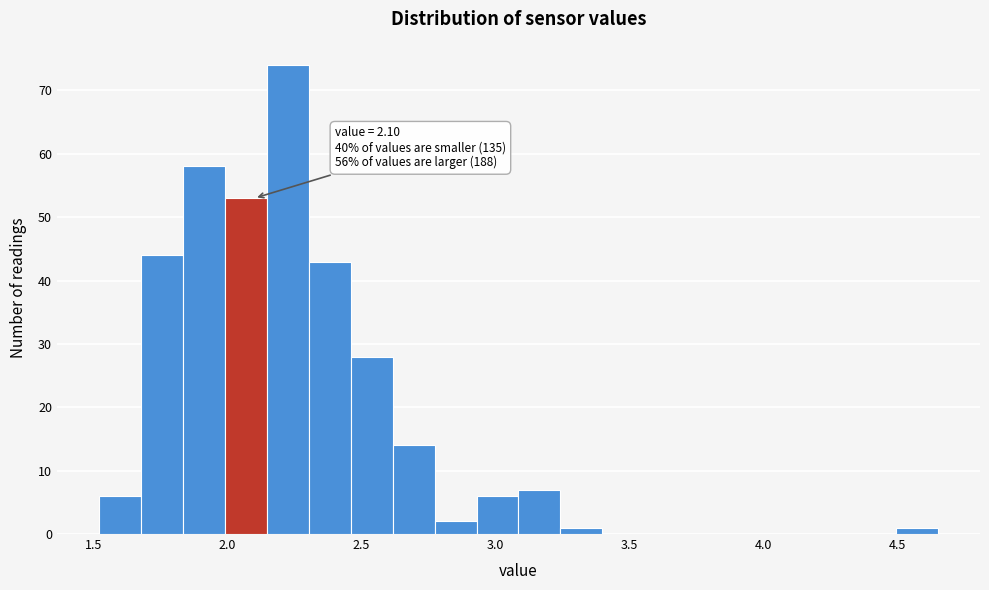

Around what value on the x-axis is the tallest bar? Give the approximate position of its centre, as read against the axis.

2.20